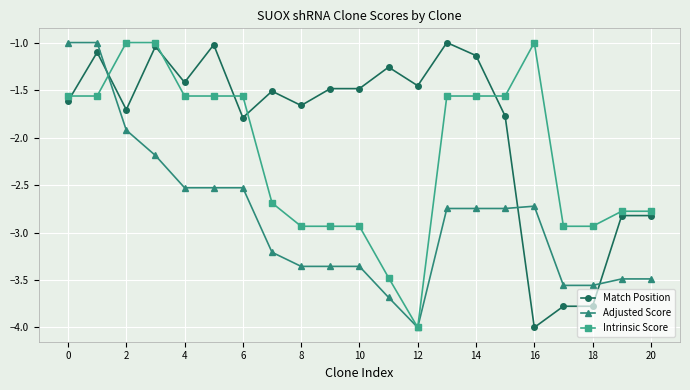

True or false: Match Position and Intrinsic Score intersect in this chart.

True